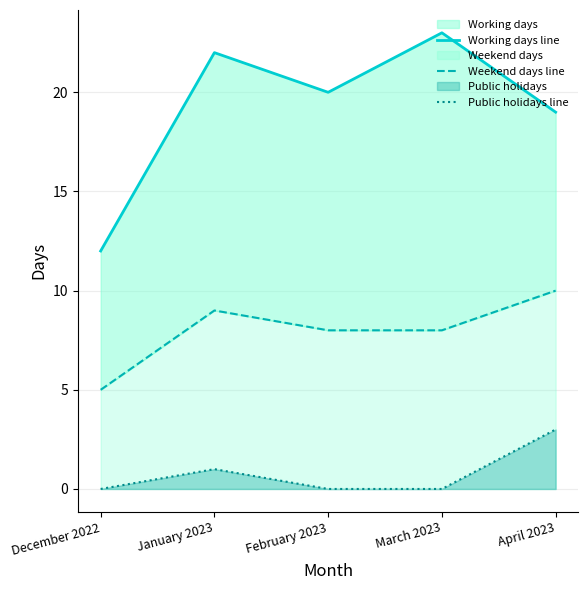

What is the label of the 4th point from the right?

January 2023